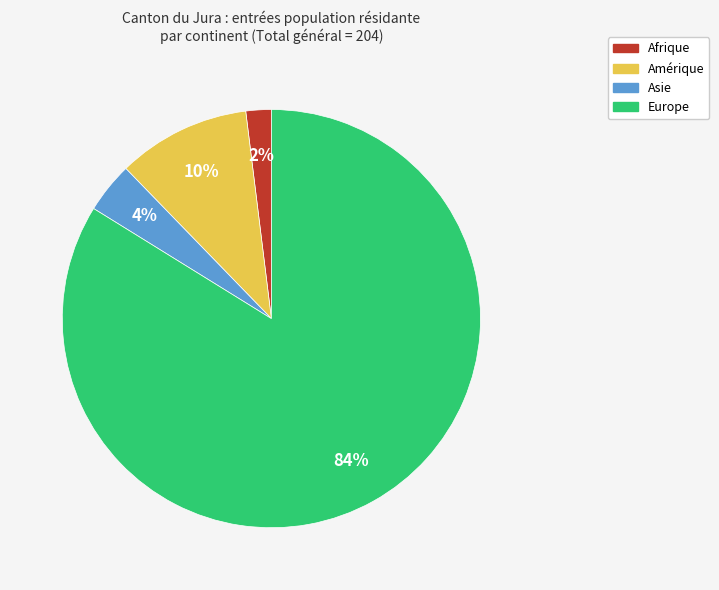

To the nearest percent, what percentage of the pie is Asie?

4%